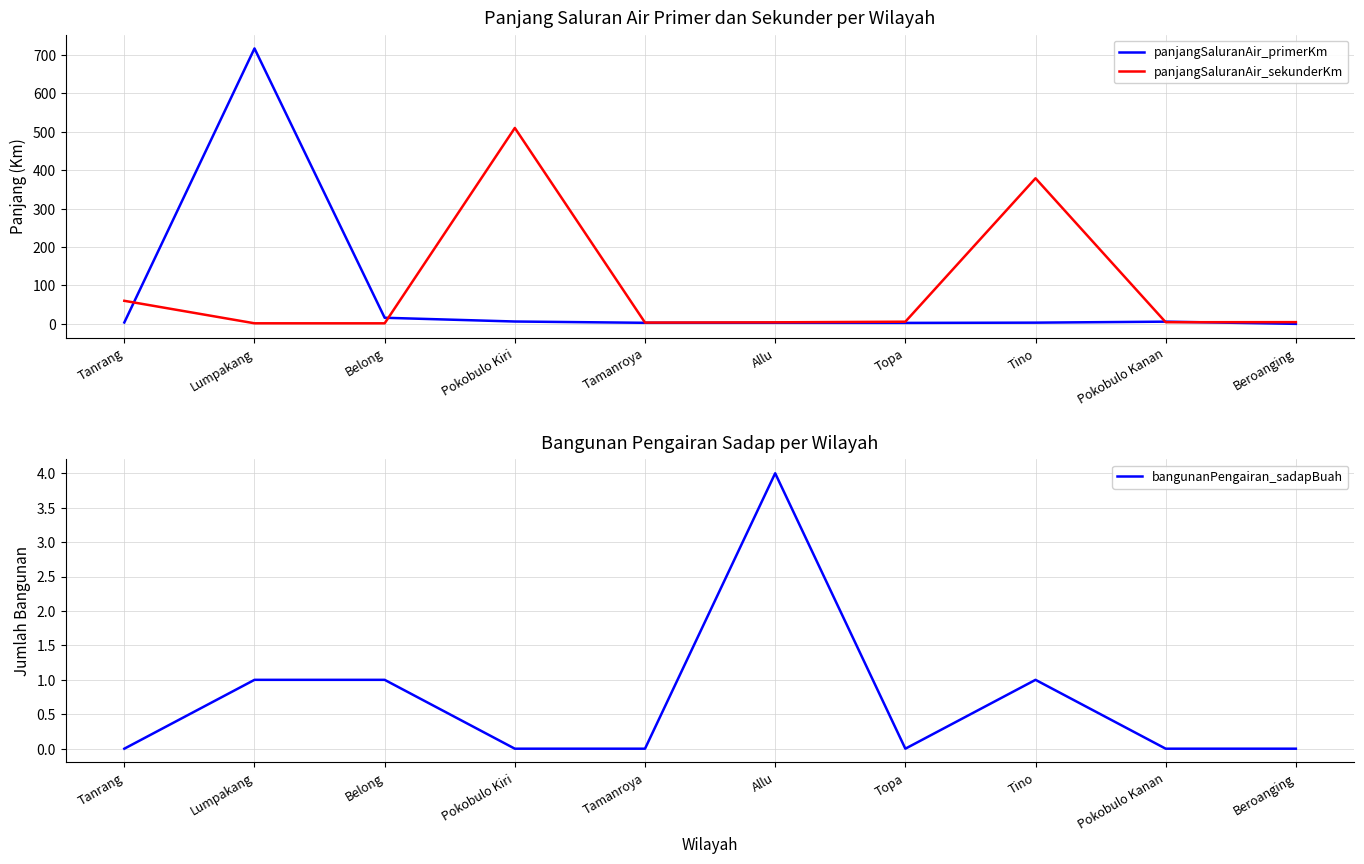

What is the maximum value shown in the chart?

717.0